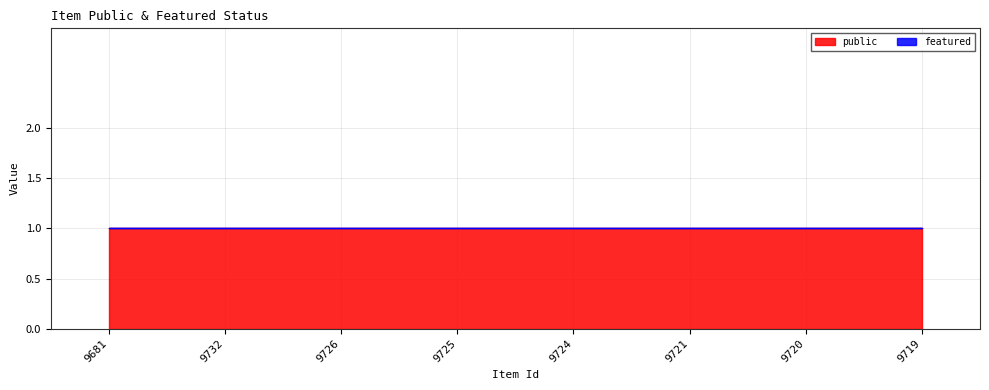

At which category is the sum across all series the highest?

9681